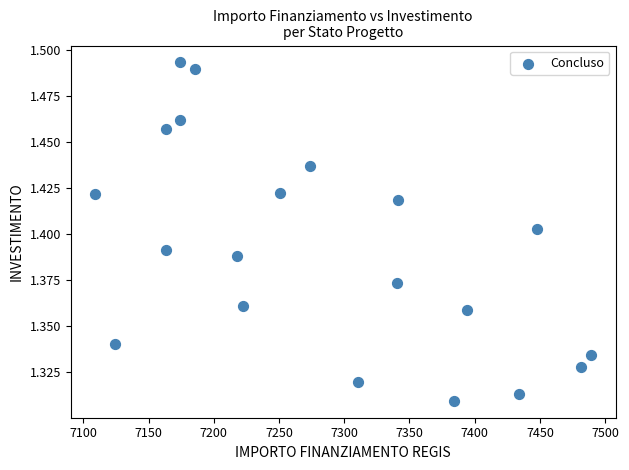

What is the range of X values (max minus min)?

379.7